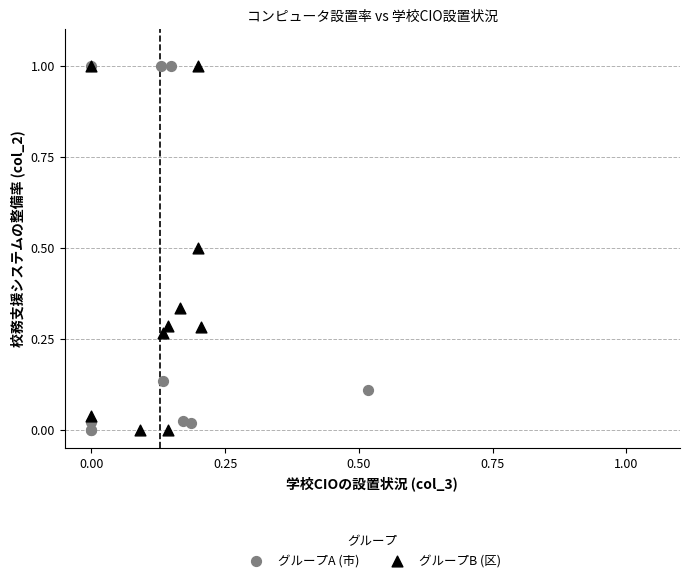

What are all the series names shown in the legend?

グループA (市), グループB (区)